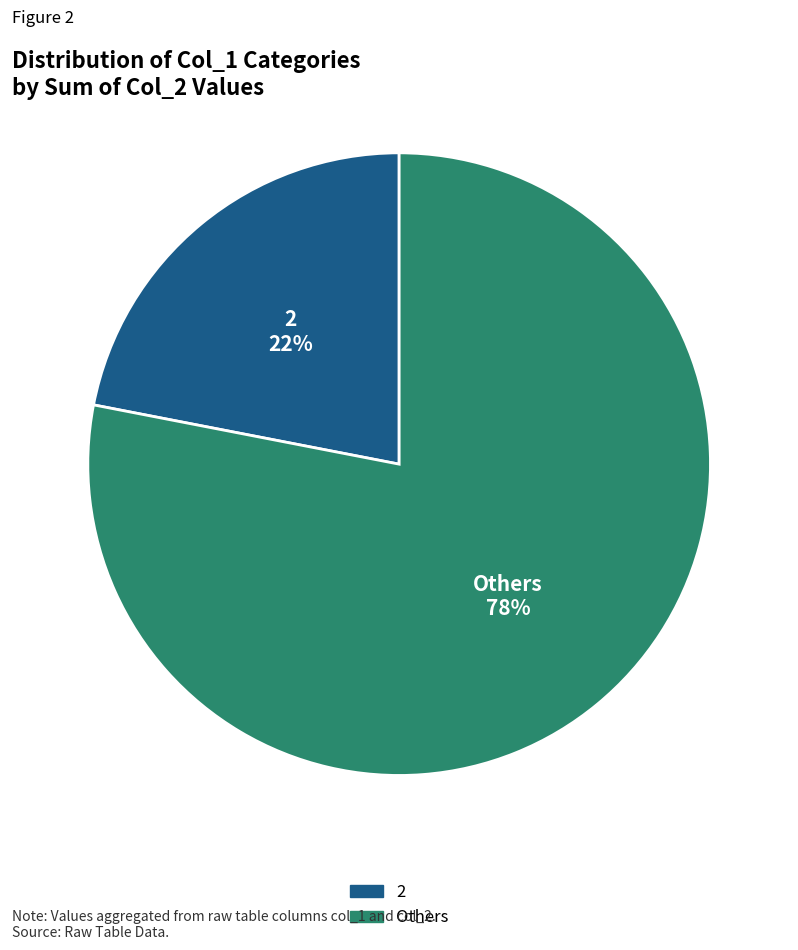

To the nearest percent, what is the difference between the largest and smallest slice percentages?

56%